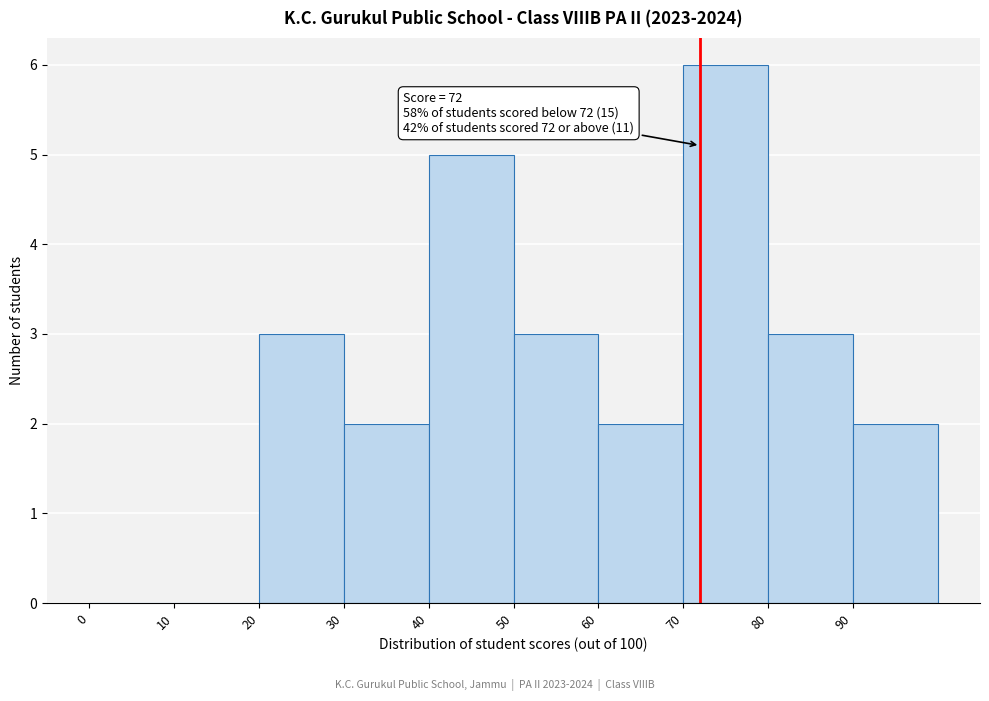

Which range on the x-axis has the tallest bar?

70 to 80